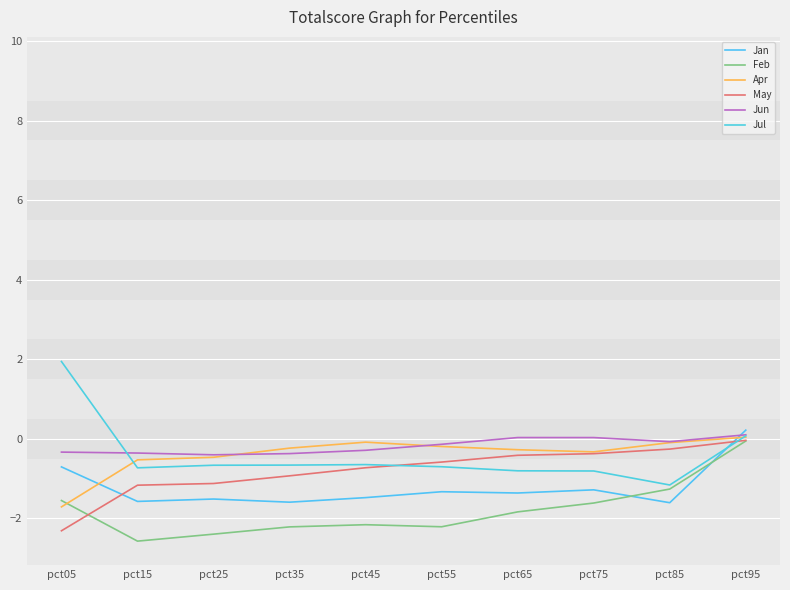

How many lines are shown in the chart?

6